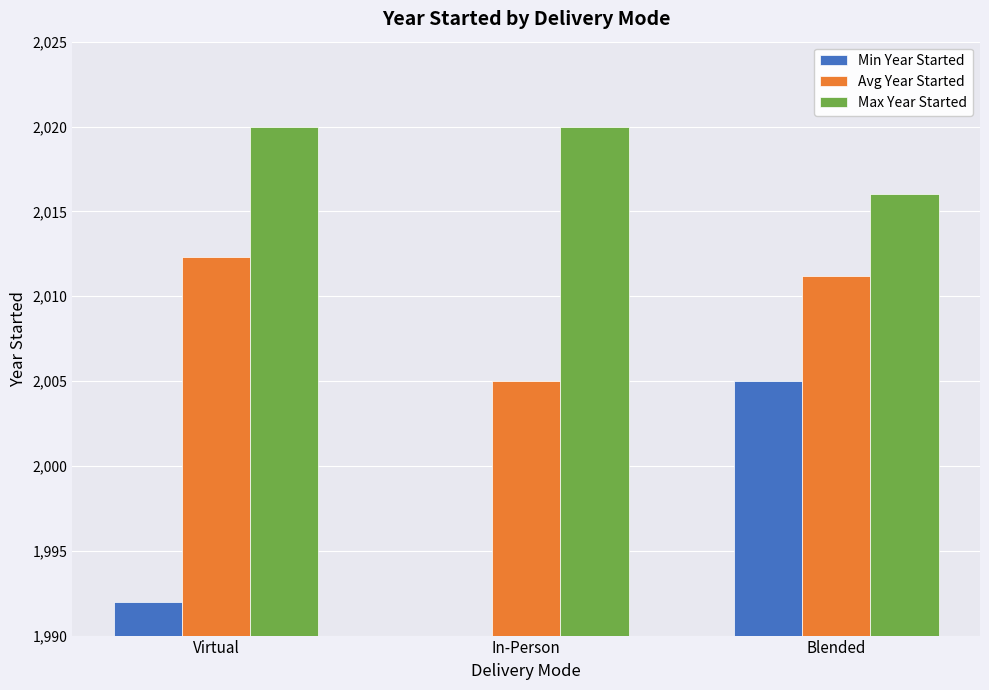

What is the difference between the Max Year Started values at Virtual and Blended?

4.0